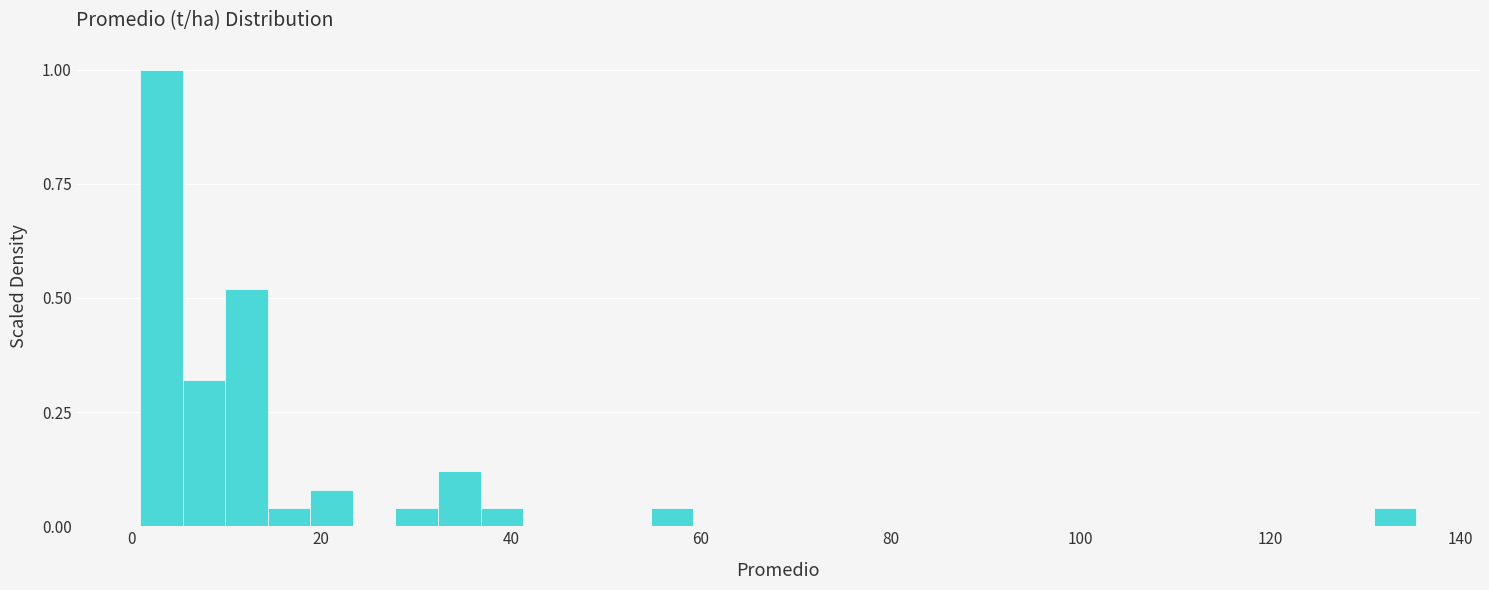

Around what value on the x-axis is the tallest bar? Give the approximate position of its centre, as read against the axis.

4